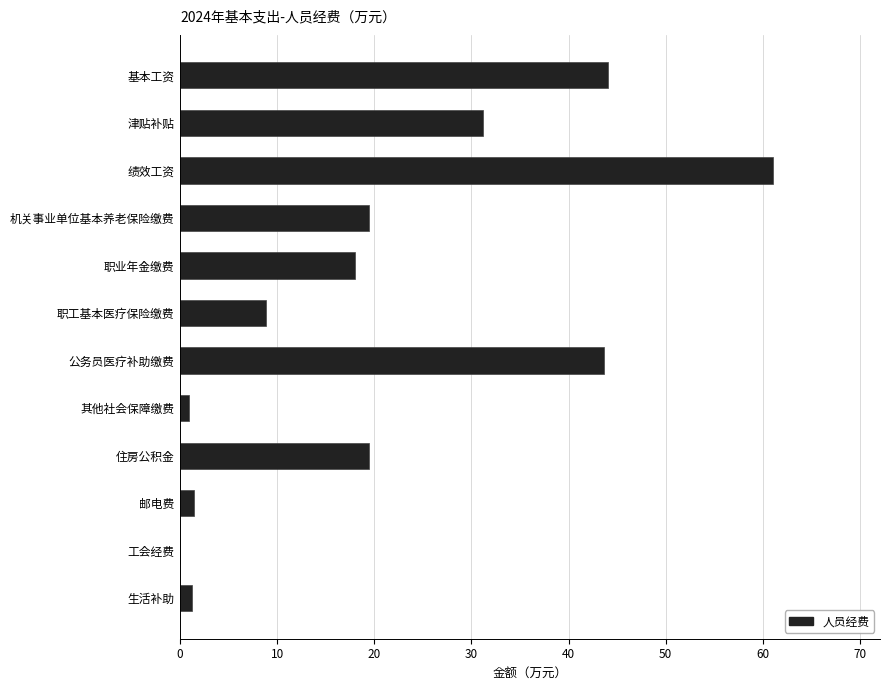

What is the sum of all values?

249.2